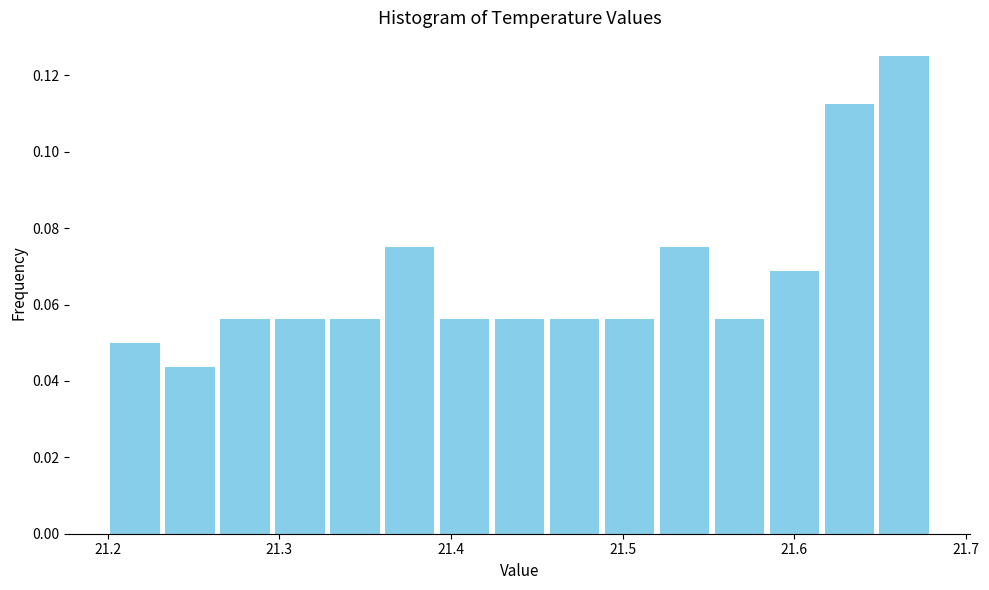

Read against the x-axis, roughly where is the centre of the tallest bar?

21.66